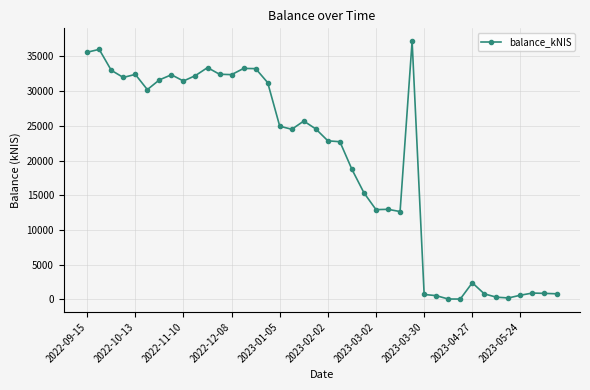

True or false: there are more than 0 points higher than both neighbors.

True